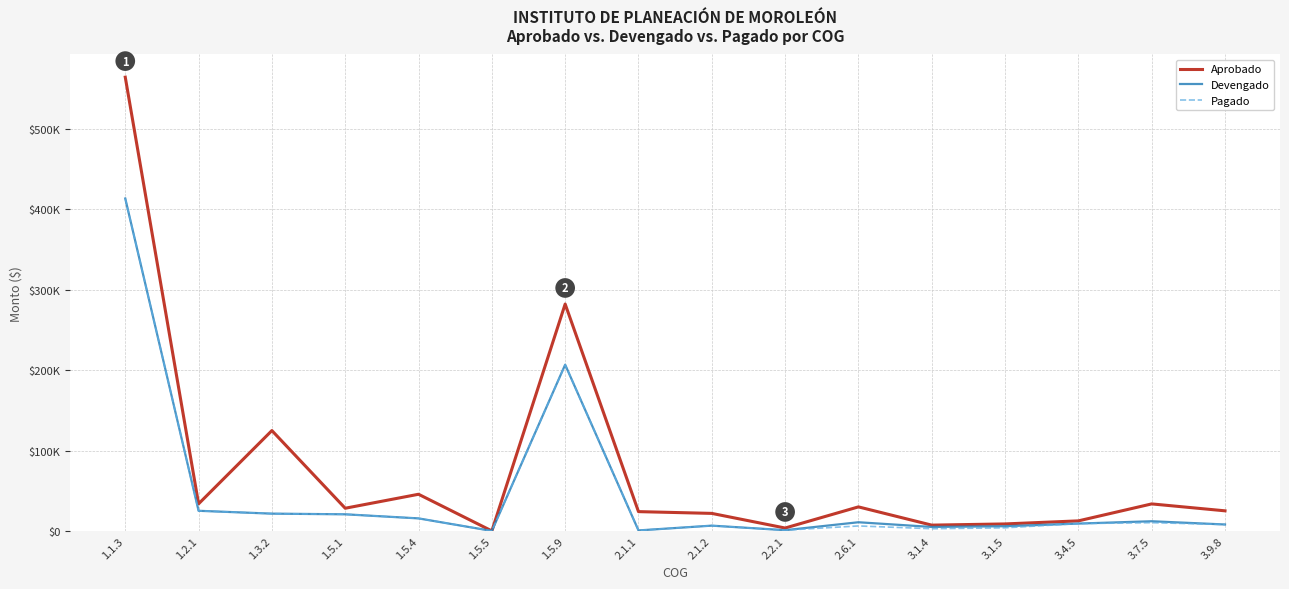

Reading left to right, list all the values displayed in this chart.

Aprobado: 1.1.3=564373.9	1.2.1=33708.5	1.3.2=124814.8	1.5.1=28218.2	1.5.4=45600.0	1.5.5=1.0	1.5.9=282188.8	2.1.1=24000.0	2.1.2=21800.0	2.2.1=3600.0	2.6.1=29900.0	3.1.4=7200.0	3.1.5=8700.0	3.4.5=12500.0	3.7.5=33600.0	3.9.8=25000.0
Devengado: 1.1.3=413475.3	1.2.1=25038.3	1.3.2=21489.3	1.5.1=20668.5	1.5.4=15586.1	1.5.5=0.0	1.5.9=206728.2	2.1.1=623.0	2.1.2=6570.0	2.2.1=920.2	2.6.1=10787.9	3.1.4=4941.0	3.1.5=5846.9	3.4.5=9136.0	3.7.5=12027.5	3.9.8=7997.0
Pagado: 1.1.3=413475.3	1.2.1=25038.3	1.3.2=21489.3	1.5.1=20668.5	1.5.4=15586.1	1.5.5=0.0	1.5.9=206728.2	2.1.1=623.0	2.1.2=6570.0	2.2.1=920.2	2.6.1=6188.2	3.1.4=2745.0	3.1.5=3894.1	3.4.5=9136.0	3.7.5=10257.5	3.9.8=7997.0